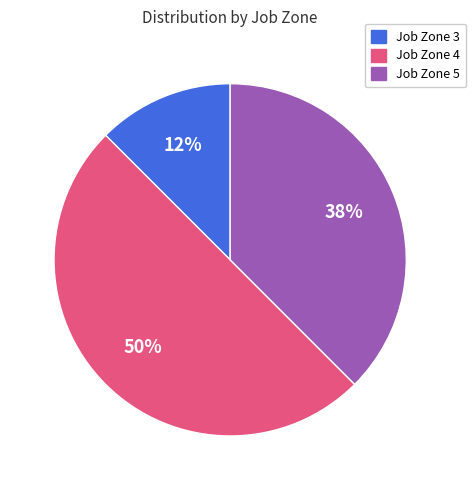

The Job Zone 5 slice represents 38% of the pie. True or false?

True